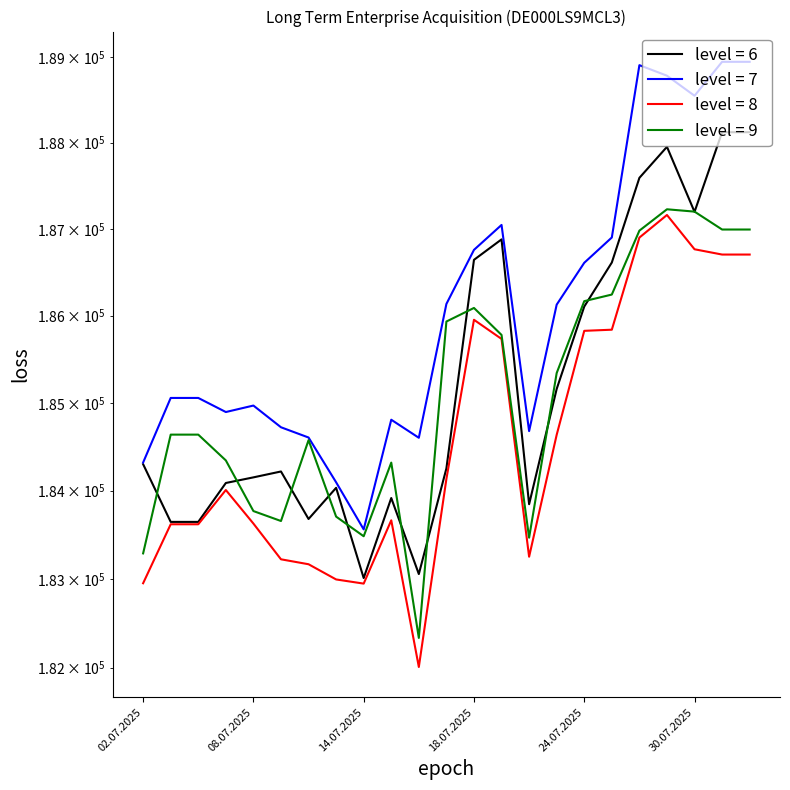

Which series has the largest total across all categories?

High